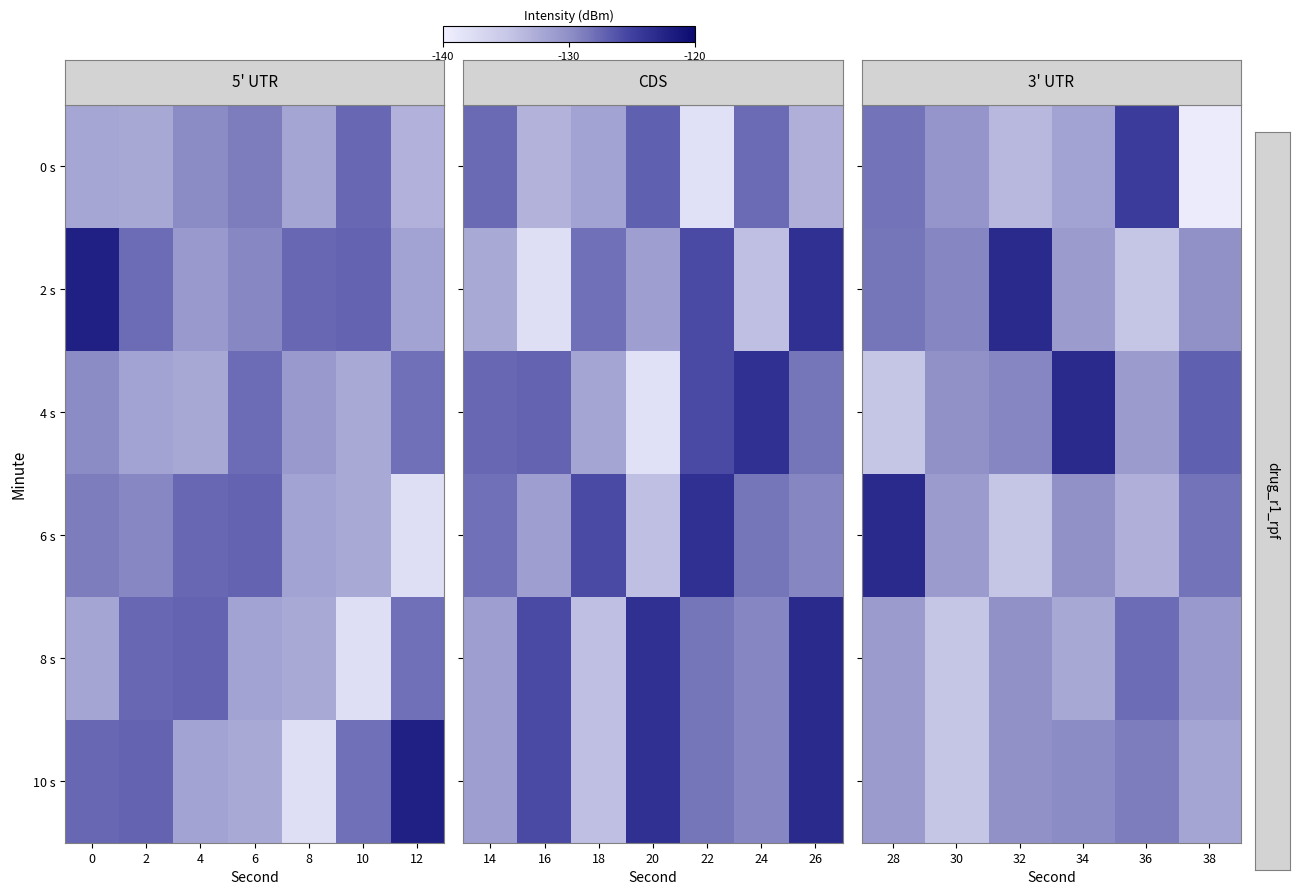

What is the difference between the second highest and minimum values in the row_2 series?

7.6